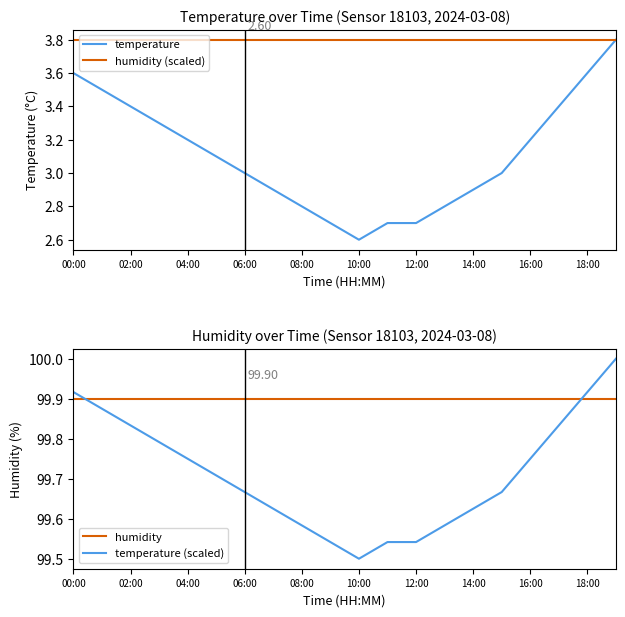

After their last crossing, which series has the higher values: temperature (scaled) or humidity?

temperature (scaled)